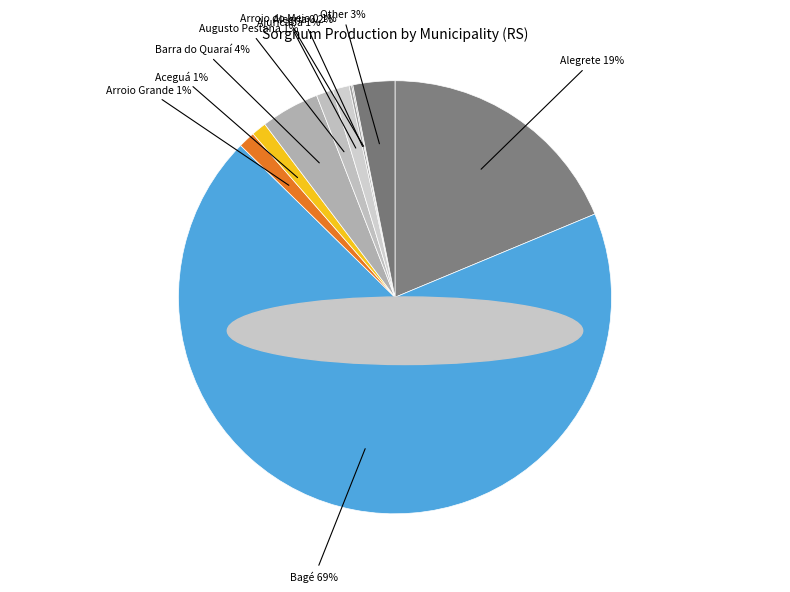

To the nearest percent, what is the average slice percentage?

10%